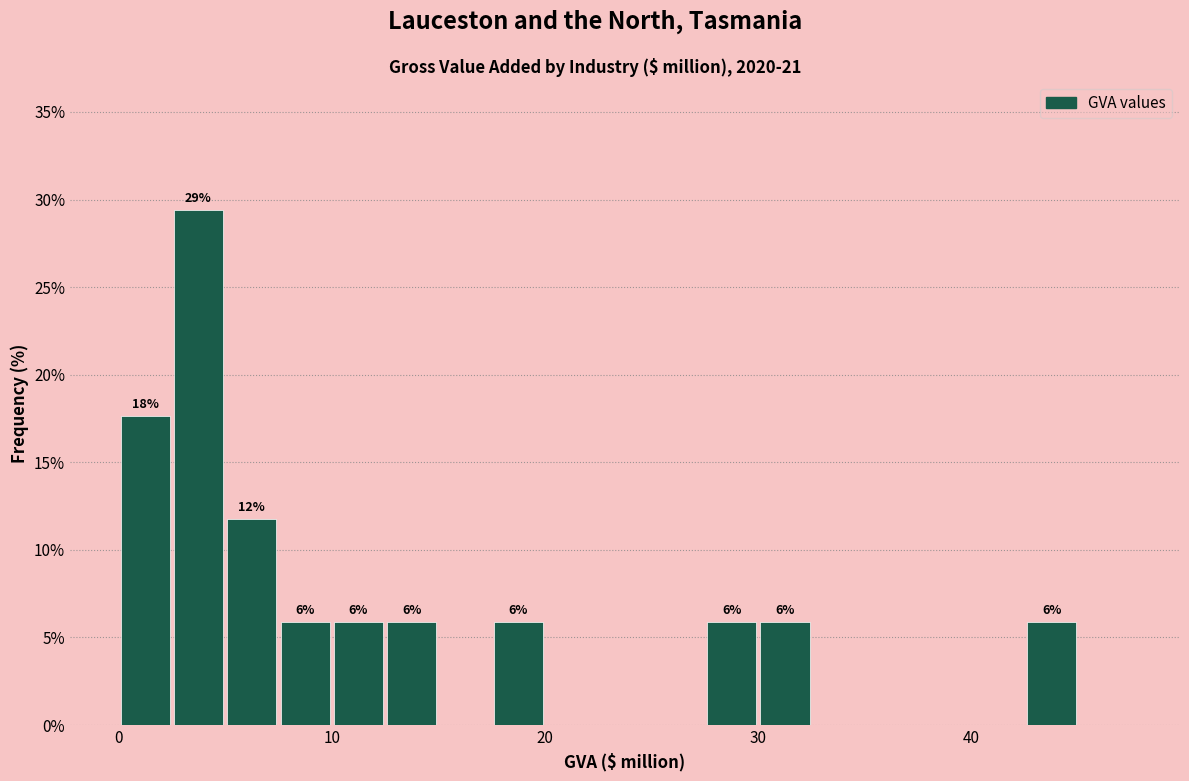

Read against the x-axis, roughly where is the centre of the tallest bar?

4